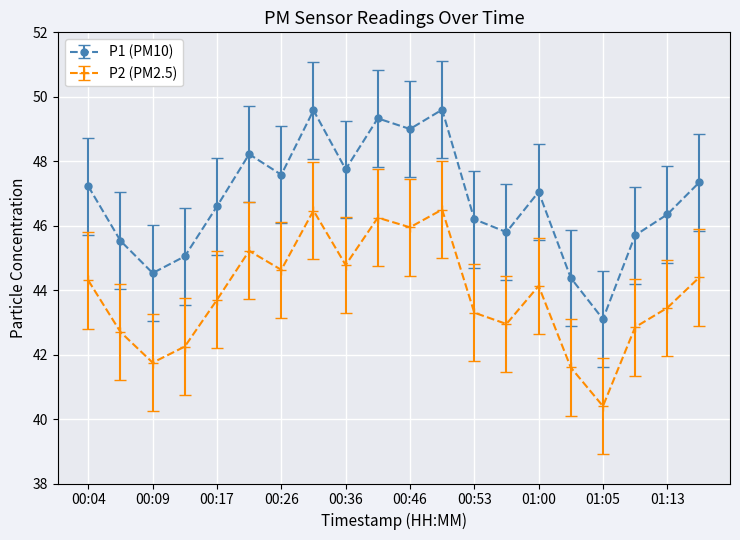

What are all the series names shown in the legend?

P1 (PM10), P2 (PM2.5)